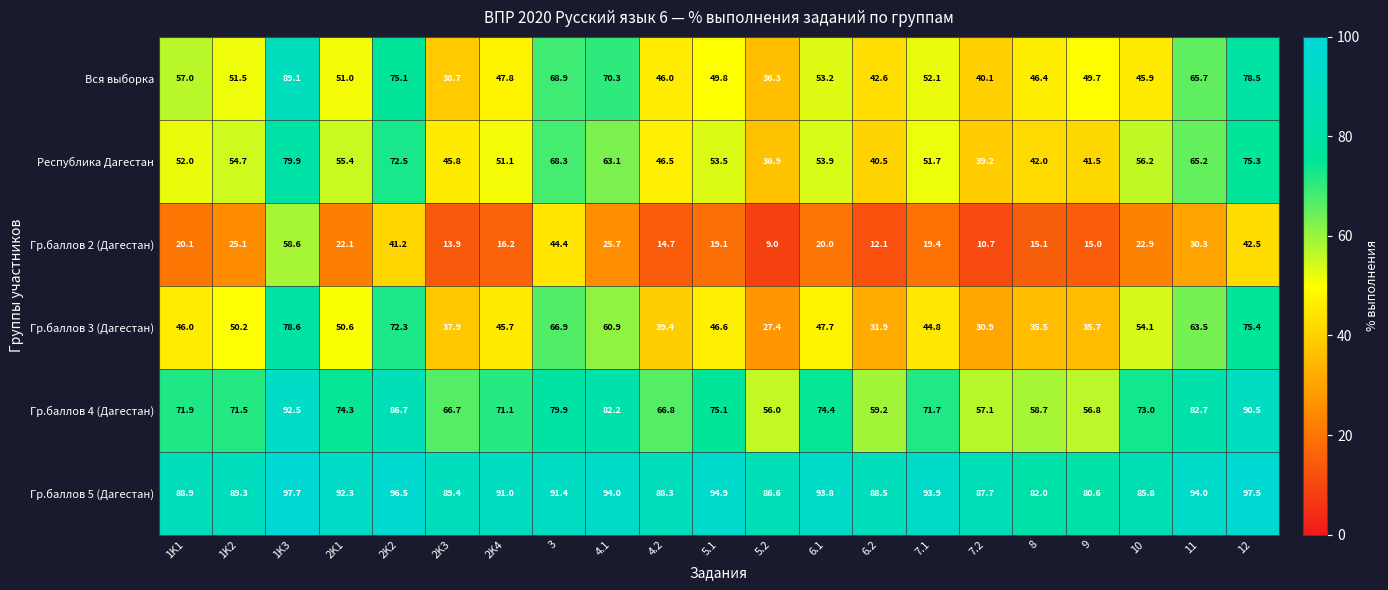

Rank the series by their maximum value, from lowest to highest.

Гр.баллов 2 (Дагестан), Гр.баллов 3 (Дагестан), Республика Дагестан, Вся выборка, Гр.баллов 4 (Дагестан), Гр.баллов 5 (Дагестан)